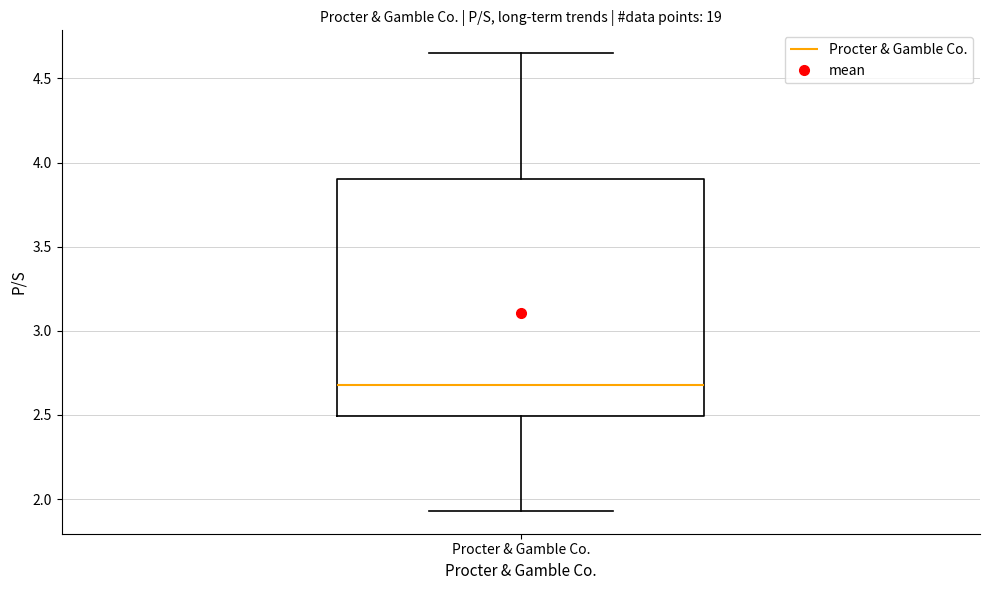

Transcribe this box plot: give where the median line is, the range the box spans, and where the two whiskers end, as read against the y-axis. The values are not printed on the chart, so give them approximately, as read against the axis.

median 2.70, box 2.50 to 3.90, whiskers 1.95 to 4.65